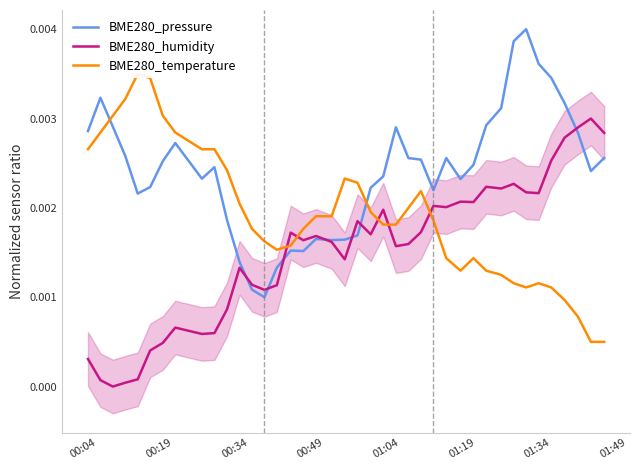

How many interior local peaks does the BME280_pressure series have?

8